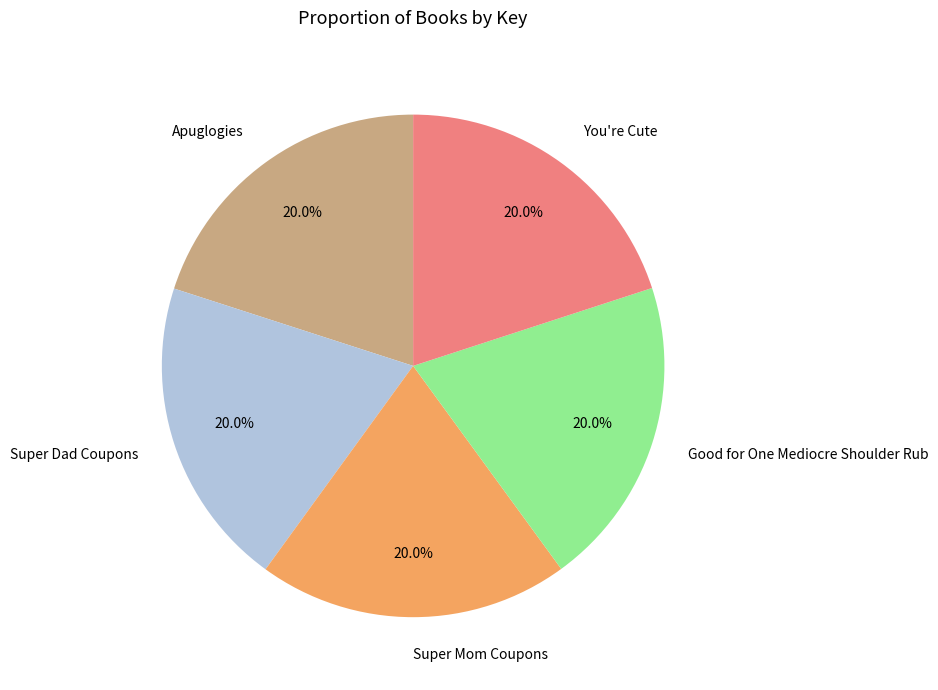

Count the number of slices in the pie.

5